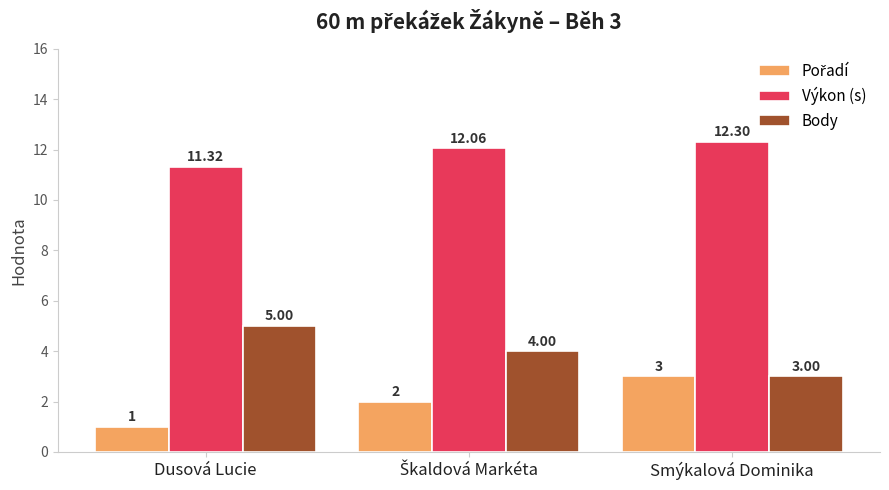

At which label does Body reach its minimum?

Smýkalová Dominika